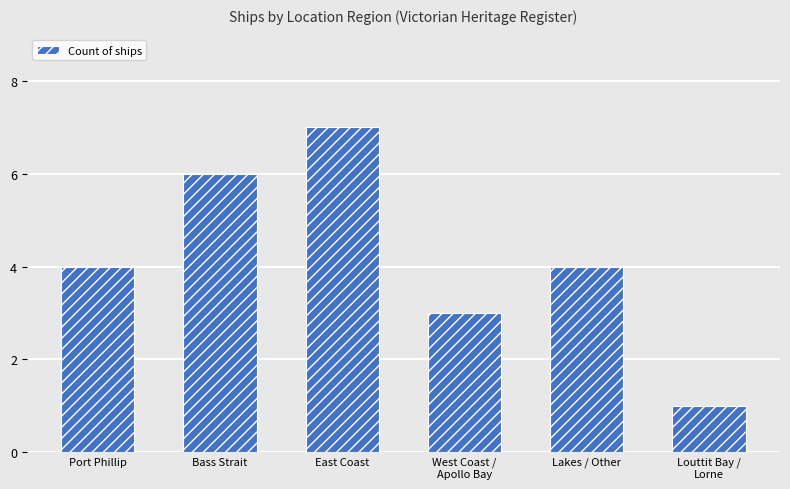

The chart shows a value of 7 at Lakes / Other. True or false?

False